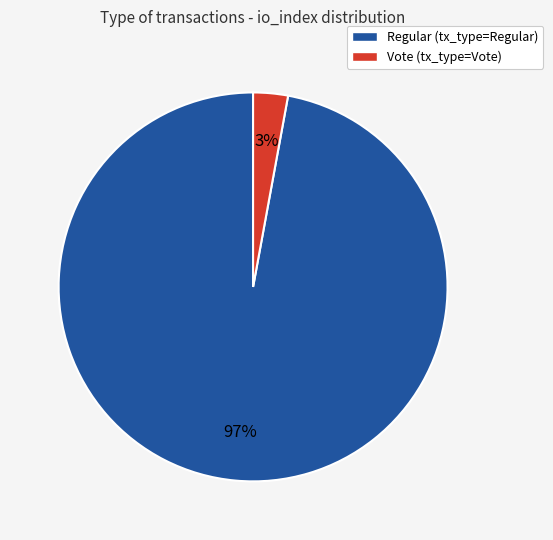

To the nearest percent, what is the combined percentage of Regular (tx_type=Regular) and Vote (tx_type=Vote)?

100%